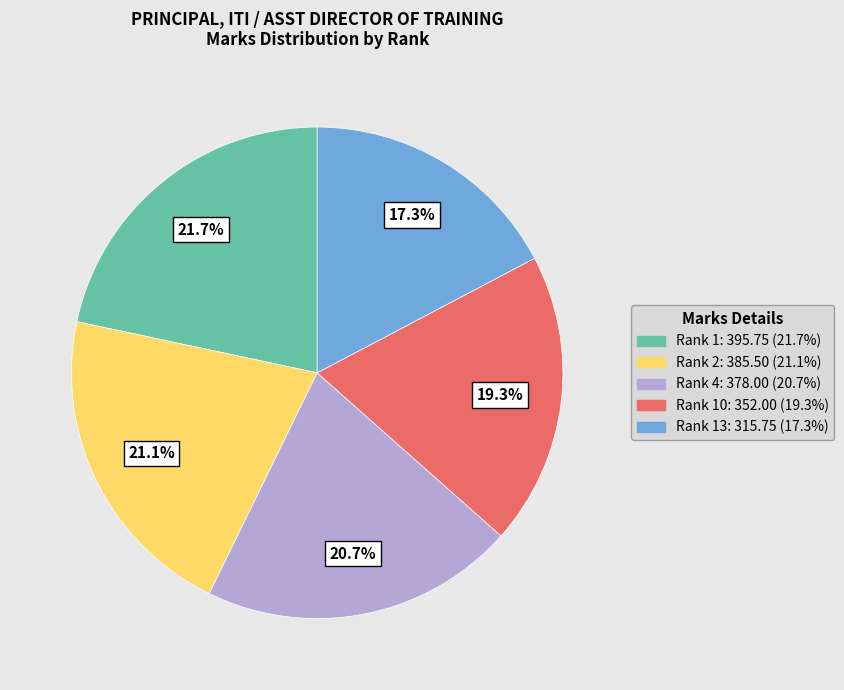

How much of the chart is everything except Rank 13: 315.75 (17.3%)?

82.7%